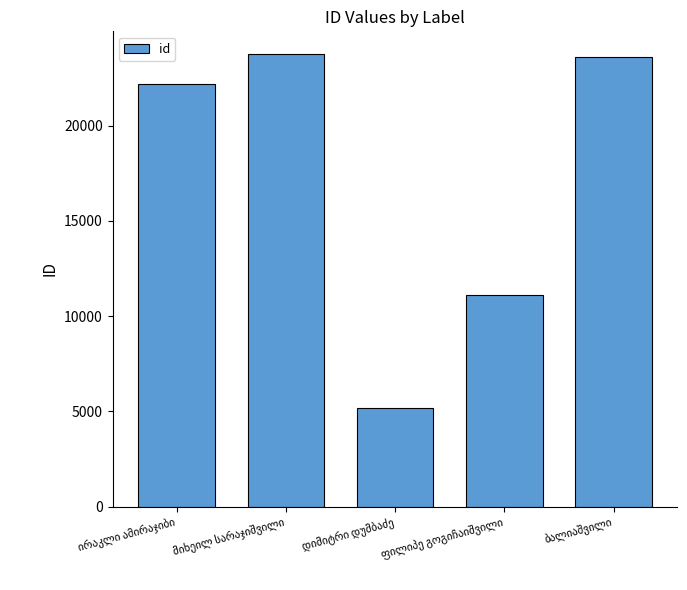

What is the sum of all values?

85812